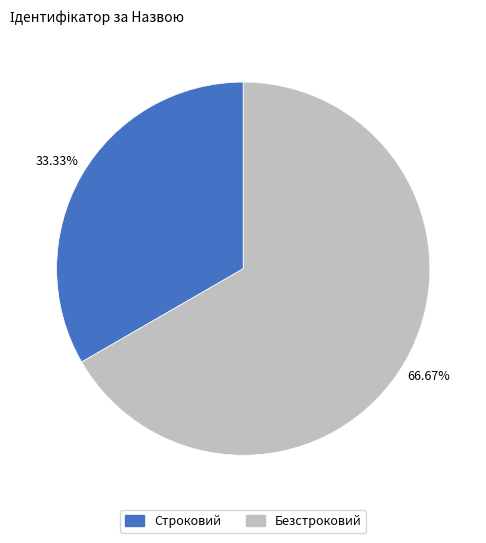

What percentage is the Безстроковий slice, to the nearest percent?

67%